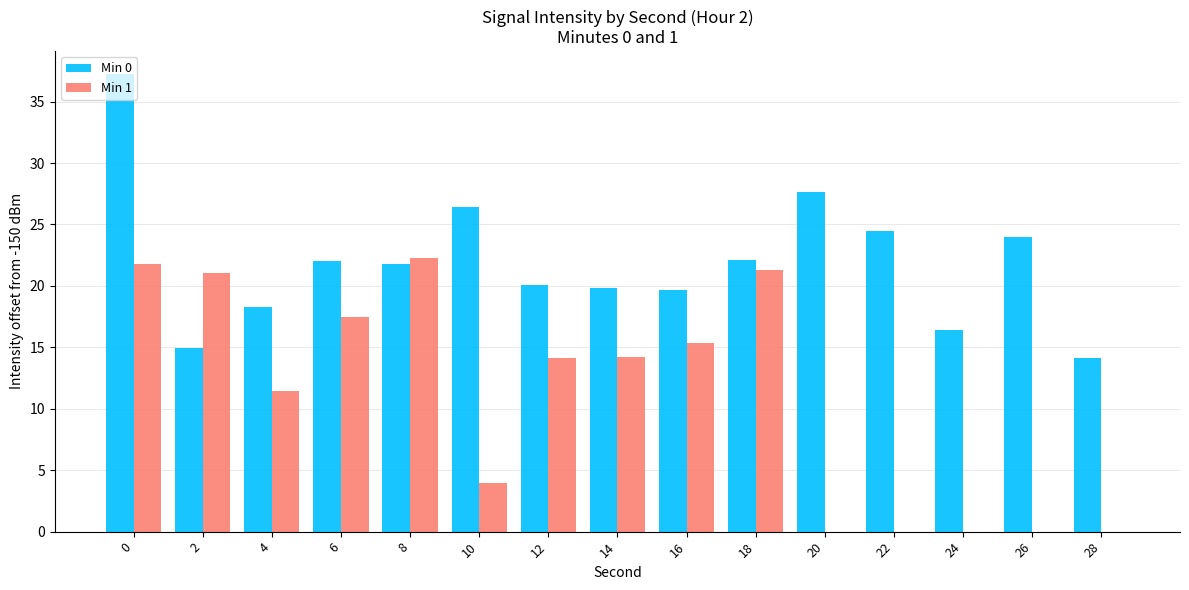

Which series has the largest total across all categories?

Min 0